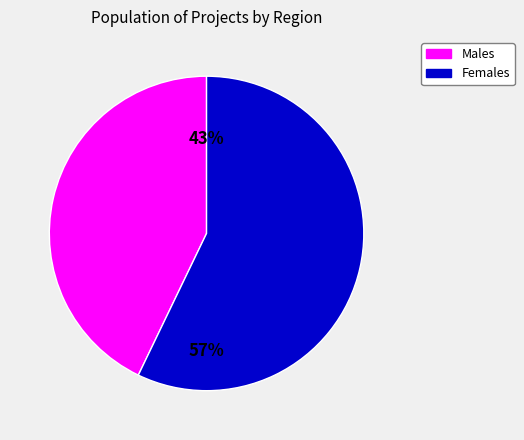

Does any single category account for the majority?

Yes